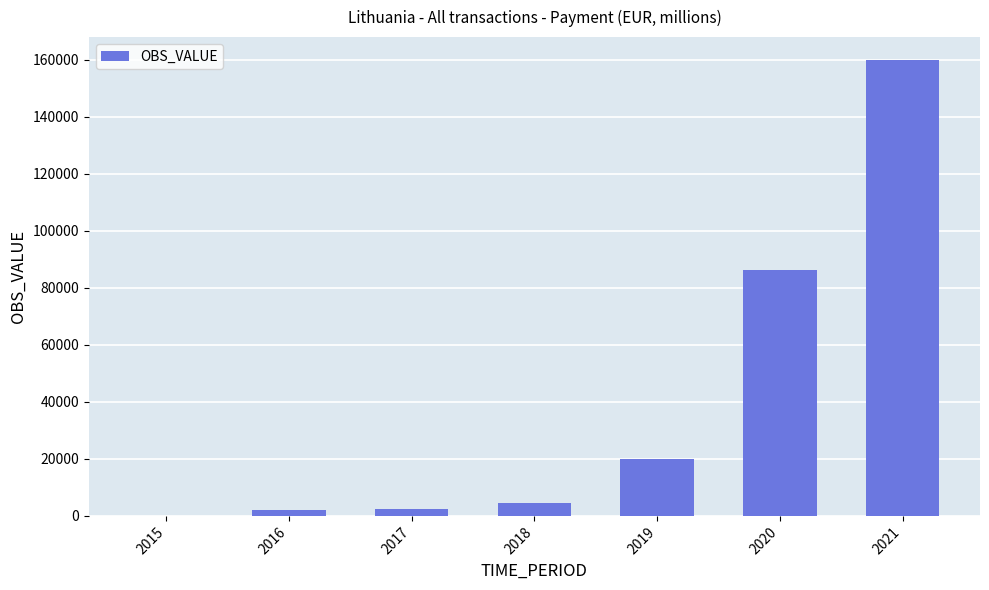

What is the change in value from 2018 to 2019?

+15419.1